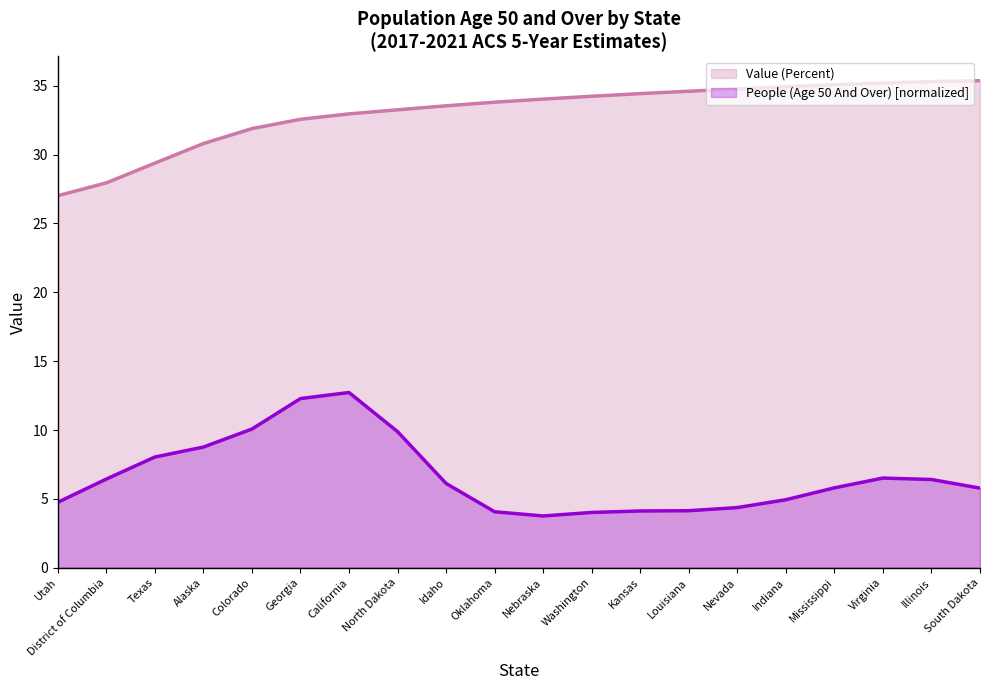

How many lines are shown in the chart?

2